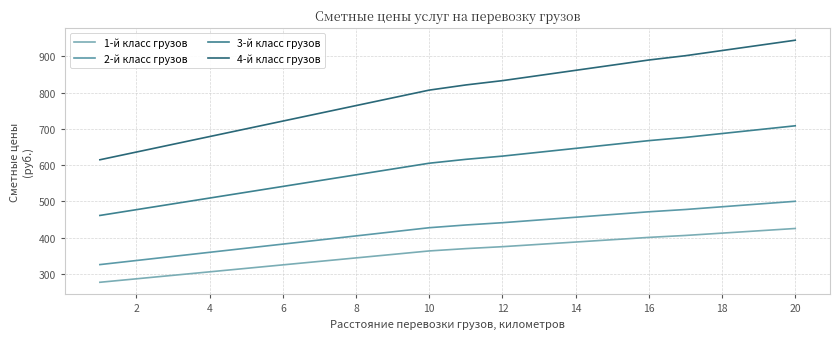

Reading right to left, transcribe all the data shown in this chart.

1-й класс грузов: 425.1	418.7	412.3	405.9	400.6	394.2	387.8	381.4	374.9	369.6	363.2	353.6	344.0	334.4	324.7	315.1	305.5	295.9	286.3	276.7
2-й класс грузов: 500.2	492.6	485.1	477.6	471.3	463.7	456.2	448.6	441.1	434.8	427.3	416.0	404.7	393.4	382.1	370.7	359.4	348.1	336.8	325.5
3-й класс грузов: 708.6	697.9	687.2	676.5	667.6	657.0	646.3	635.6	624.9	616.0	605.3	589.3	573.3	557.2	541.2	525.2	509.2	493.2	477.1	461.1
4-й класс грузов: 944.8	930.5	916.3	902.0	890.2	875.9	861.7	847.4	833.2	821.3	807.1	785.7	764.4	743.0	721.6	700.3	678.9	657.6	636.2	614.8